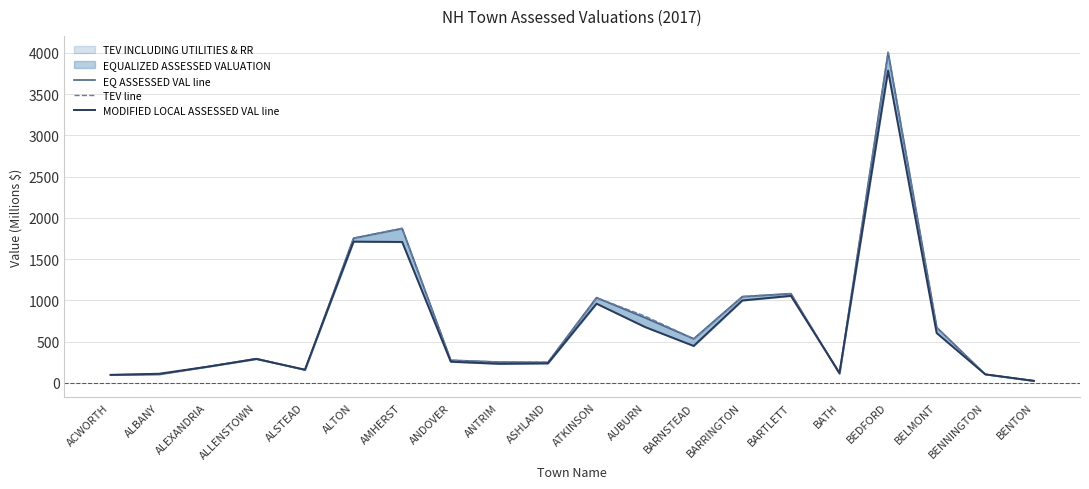

Rank the categories by EQ ASSESSED VAL line value from highest to lowest.

BEDFORD, AMHERST, ALTON, BARTLETT, BARRINGTON, ATKINSON, AUBURN, BELMONT, BARNSTEAD, ALLENSTOWN, ANDOVER, ANTRIM, ASHLAND, ALEXANDRIA, ALSTEAD, BATH, BENNINGTON, ALBANY, ACWORTH, BENTON